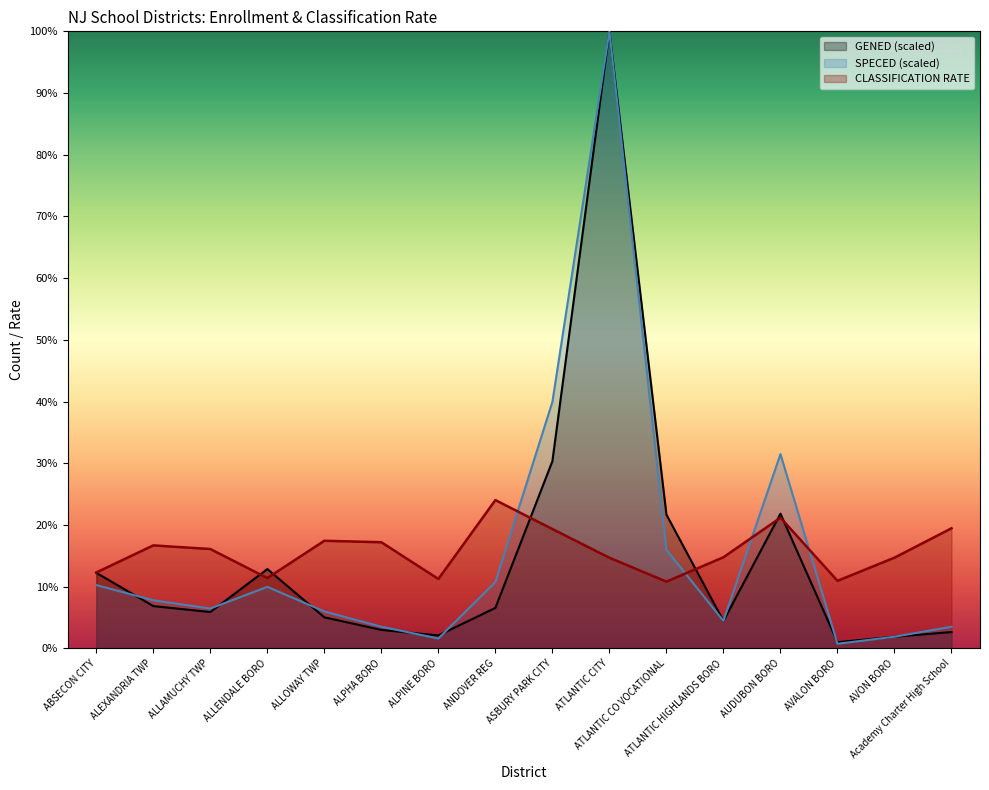

What is the difference between the SPECED values at Academy Charter High School and ALLAMUCHY TWP?

2.9